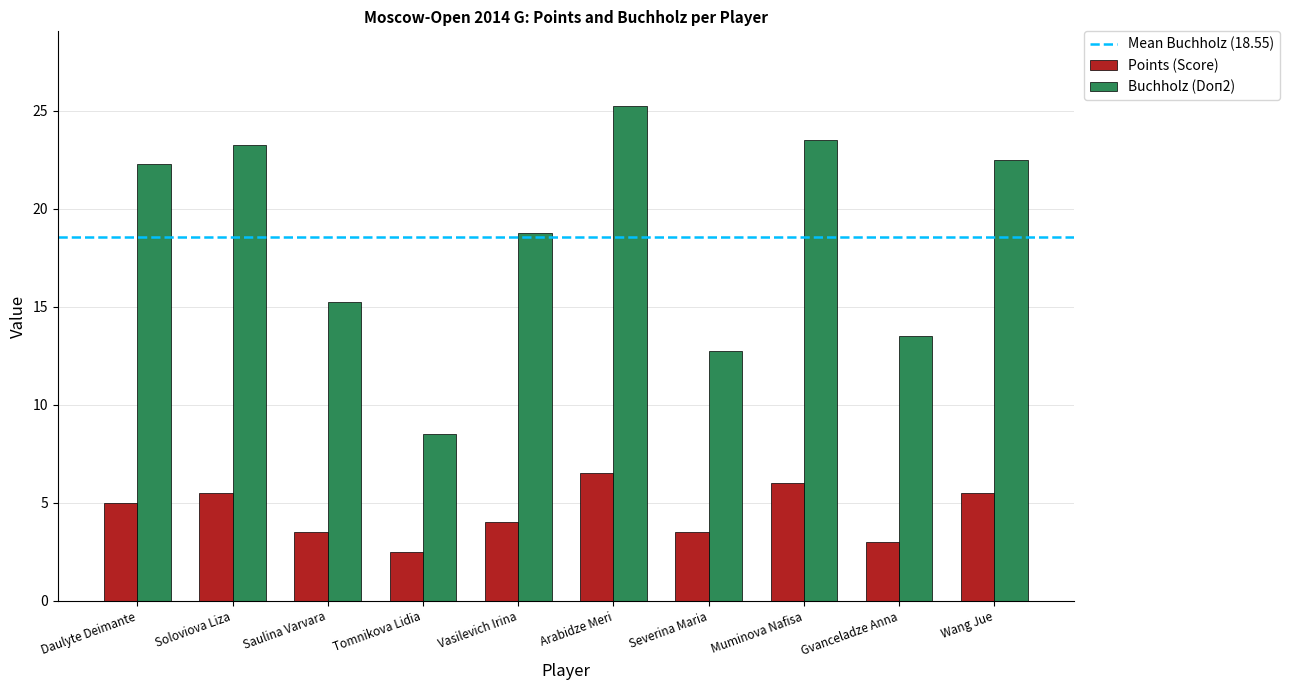

What is the total value across all series at Wang Jue?

28.0